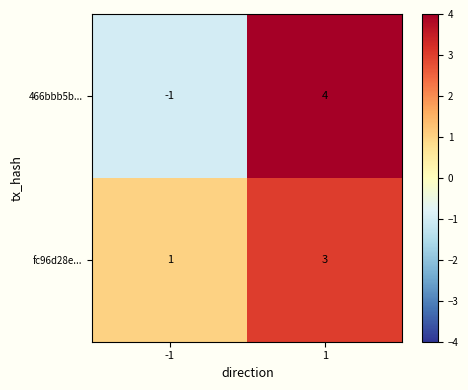

True or false: fc96d28e... has a value of 1 at -1.

True